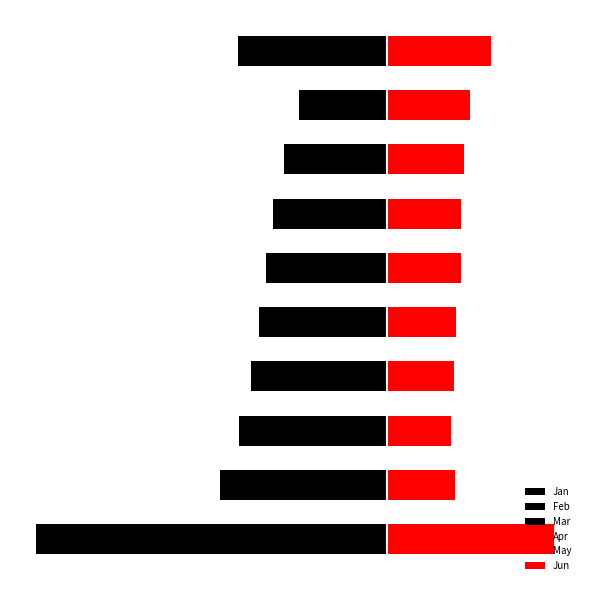

How many Apr values are between 0 and 1?

10